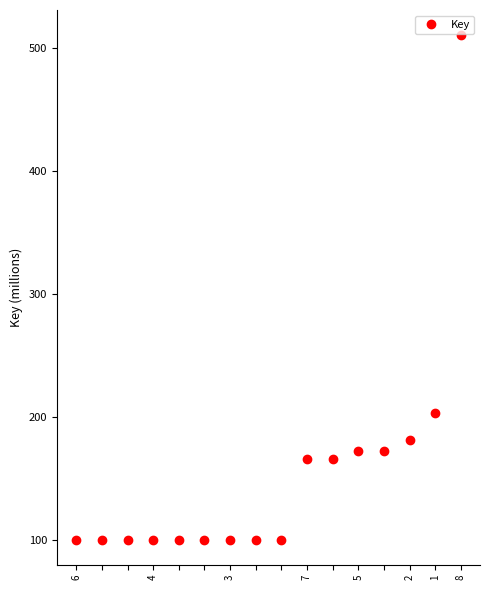

What is the greatest value displayed?

510.6